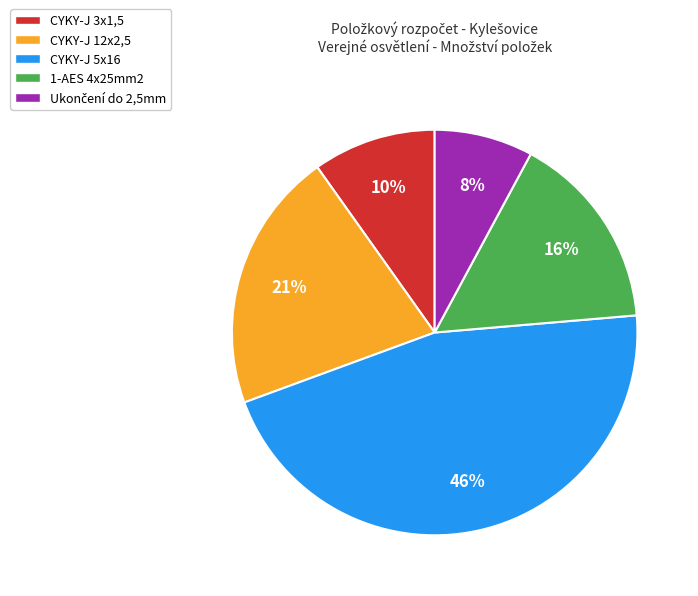

Is there any slice that represents more than half of the pie?

No